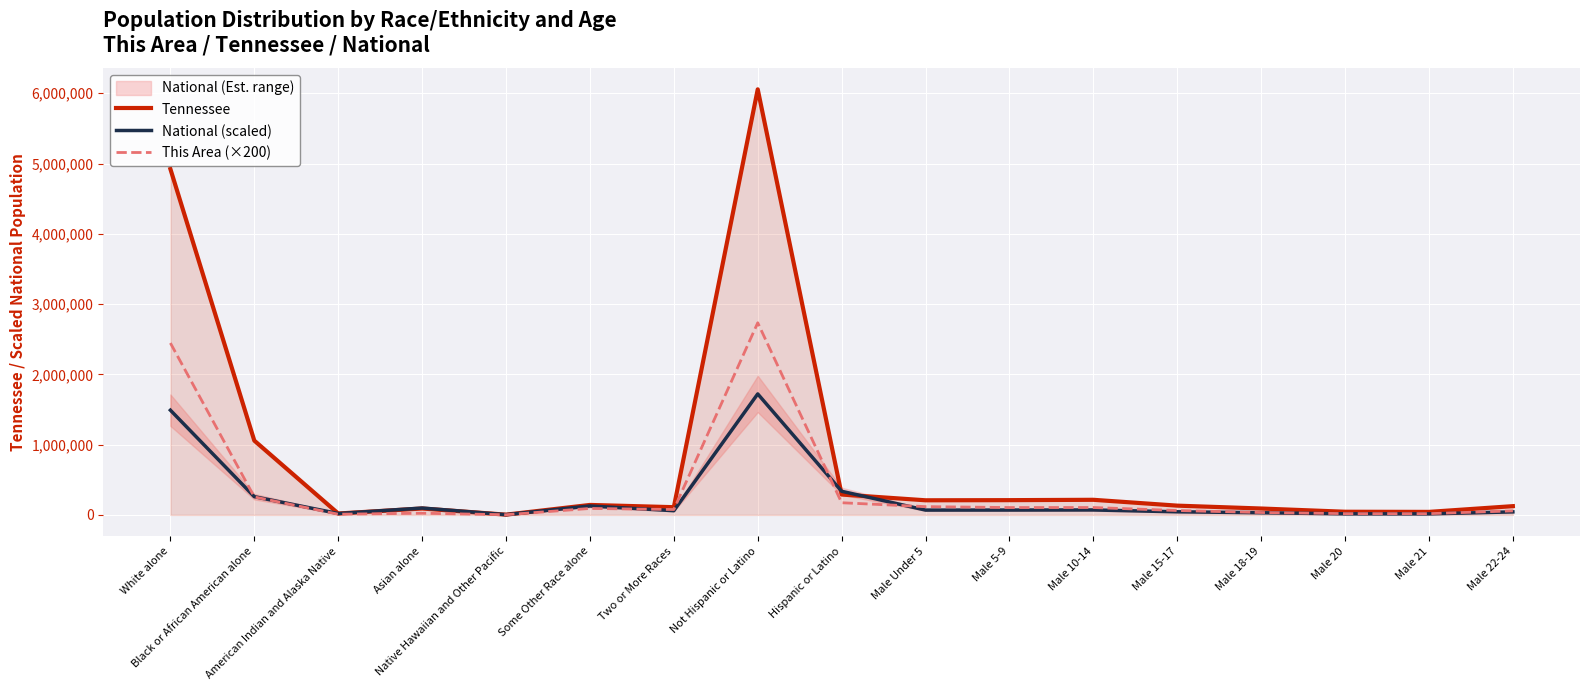

How many interior local peaks does the Tennessee series have?

4